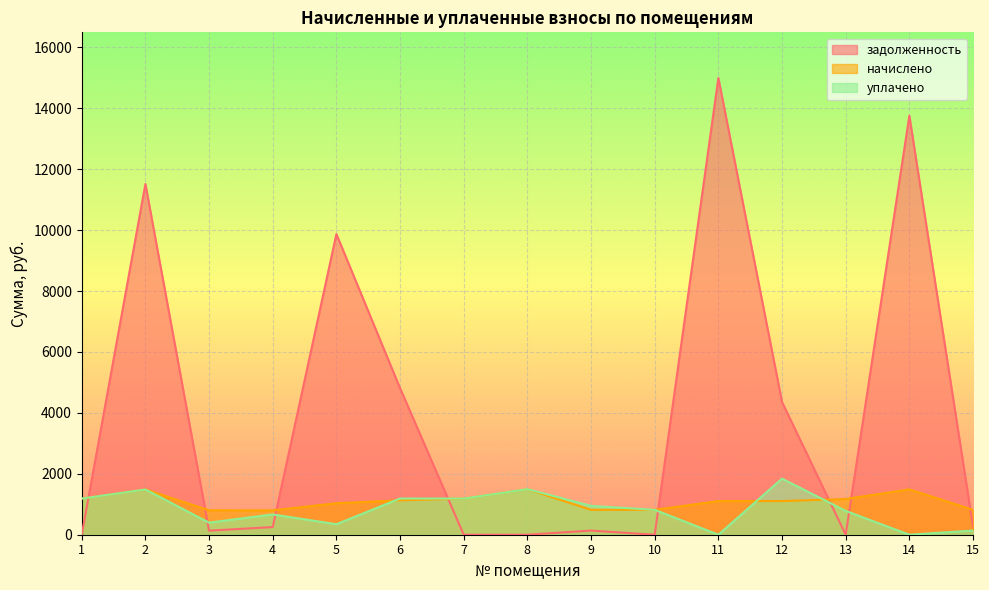

Between which two adjacent categories do начислено and уплачено first intersect?

5 and 6